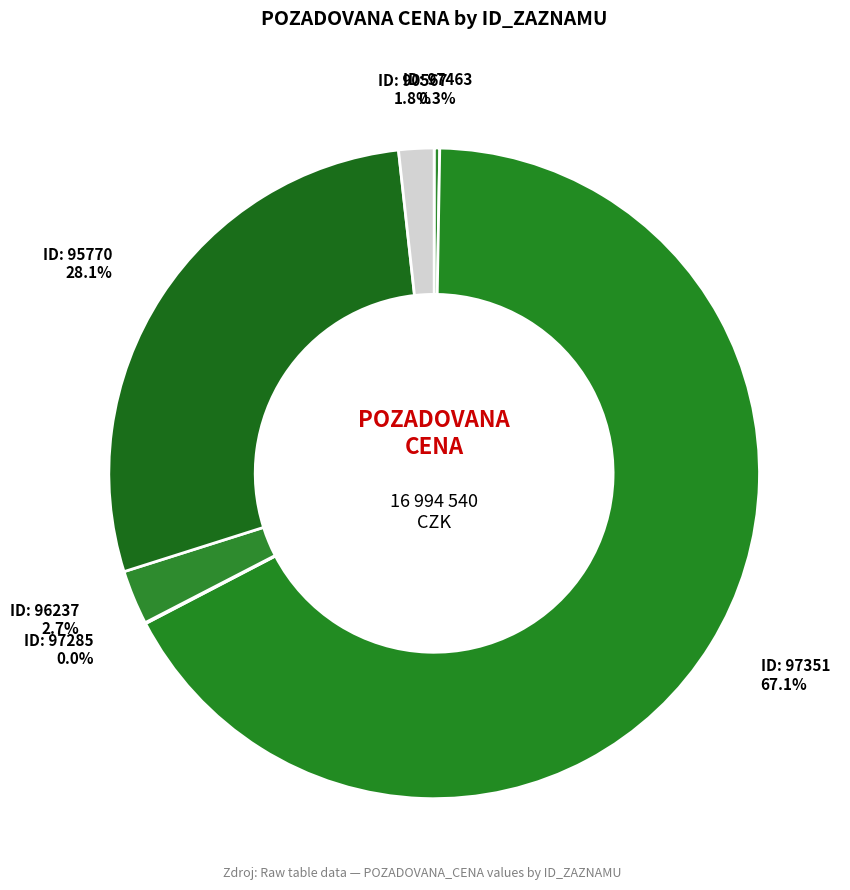

Is there a majority slice in this chart?

Yes